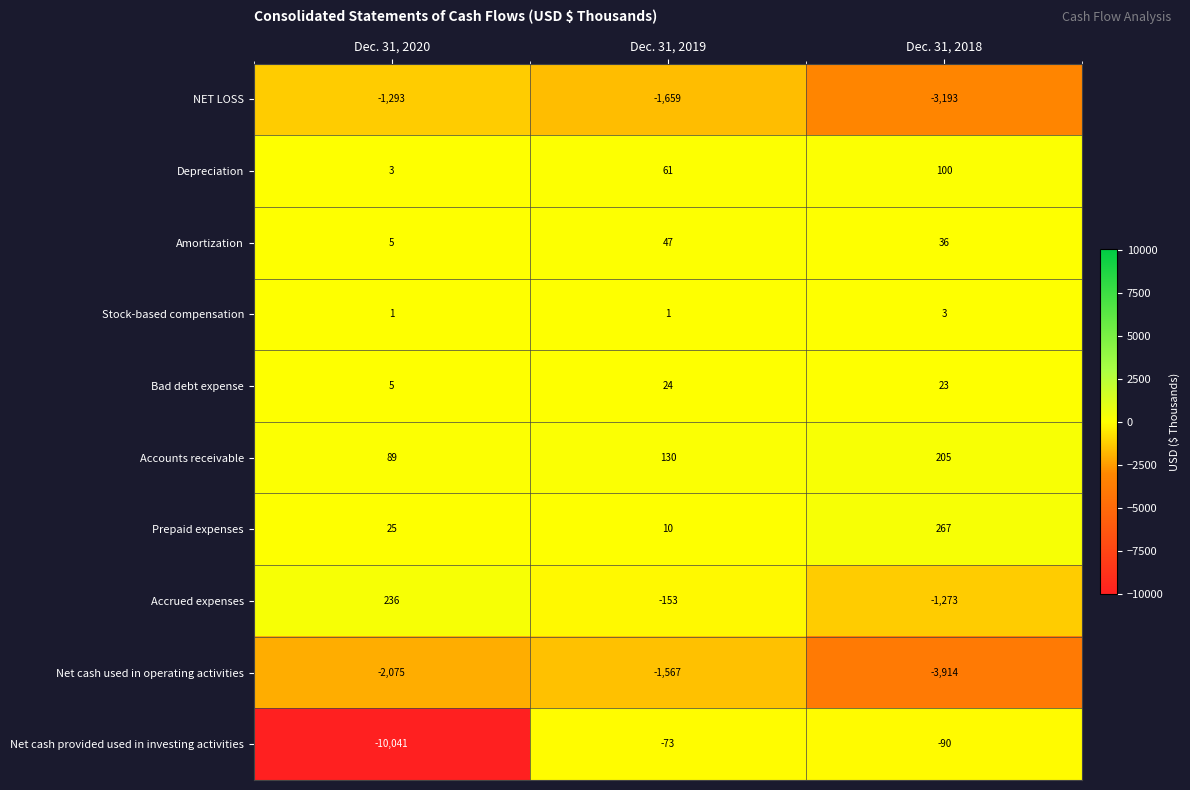

How many Amortization values are between 5 and 47?

3